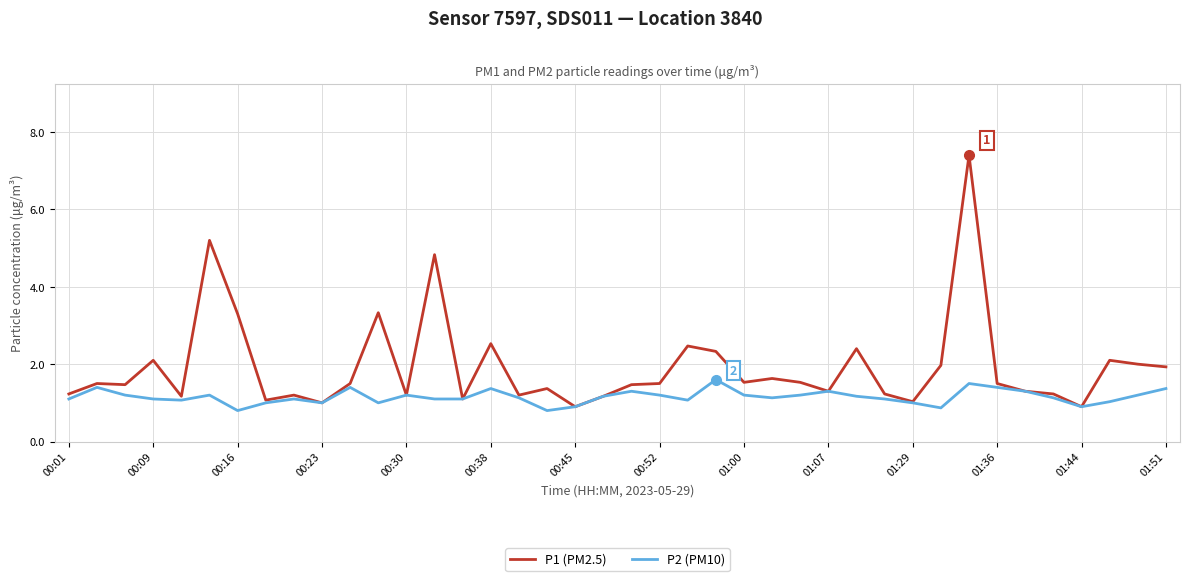

Rank the series by their average value, from lowest to highest.

P2 (PM10), P1 (PM2.5)